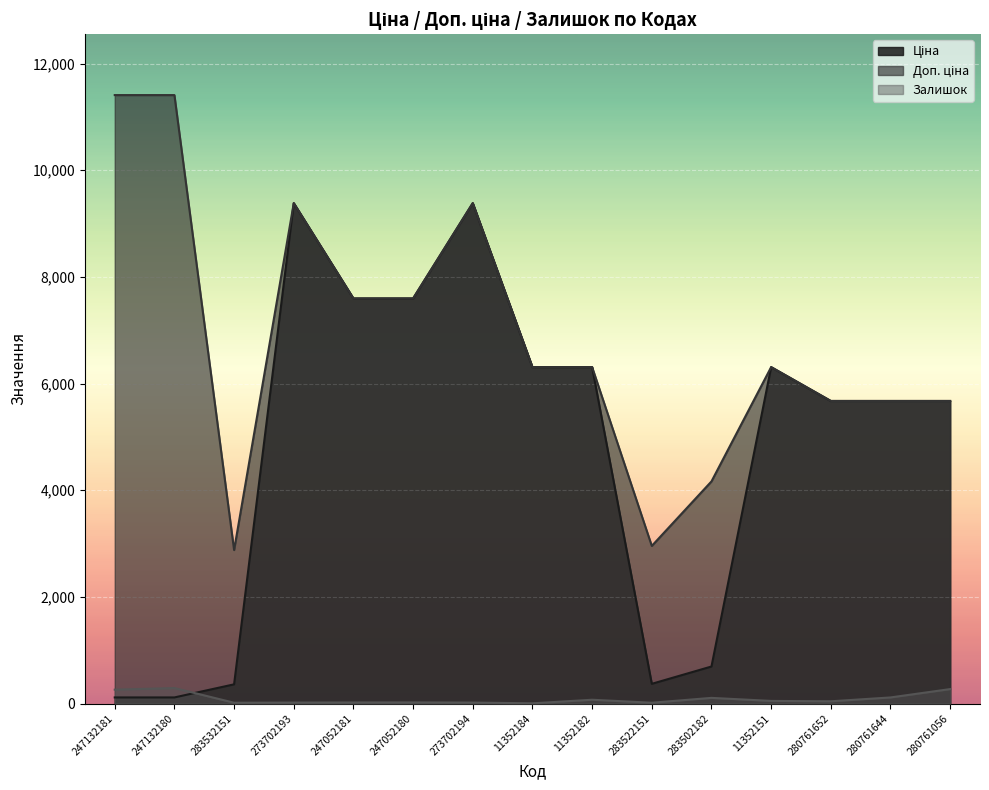

At which category does the chart reach its minimum across all series?

11352184